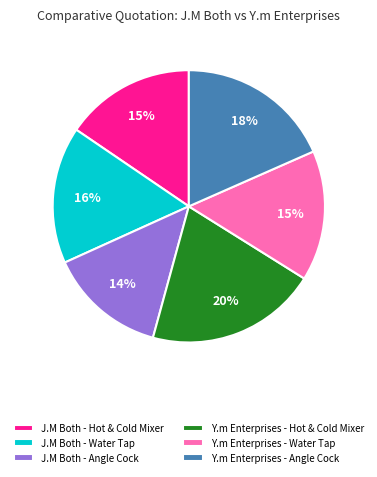

What percentage is the J.M Both - Hot & Cold Mixer slice, to the nearest percent?

15%